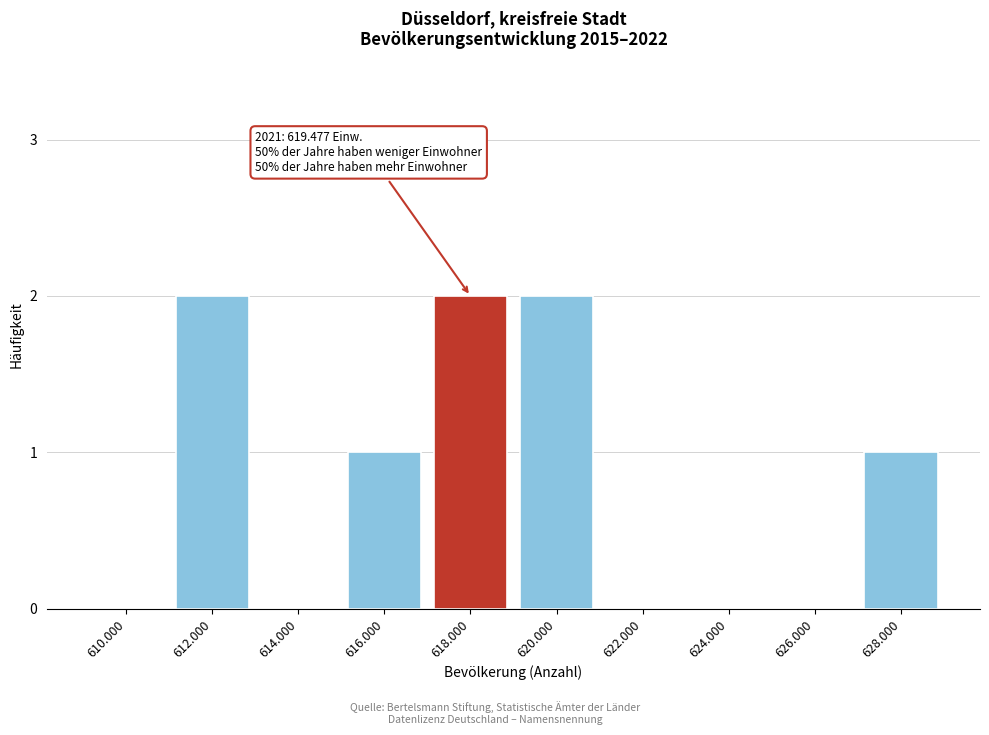

Reading left to right, what are all the values shown in this chart?

610.000=0	612.000=2	614.000=0	616.000=1	618.000=2	620.000=2	622.000=0	624.000=0	626.000=0	628.000=1